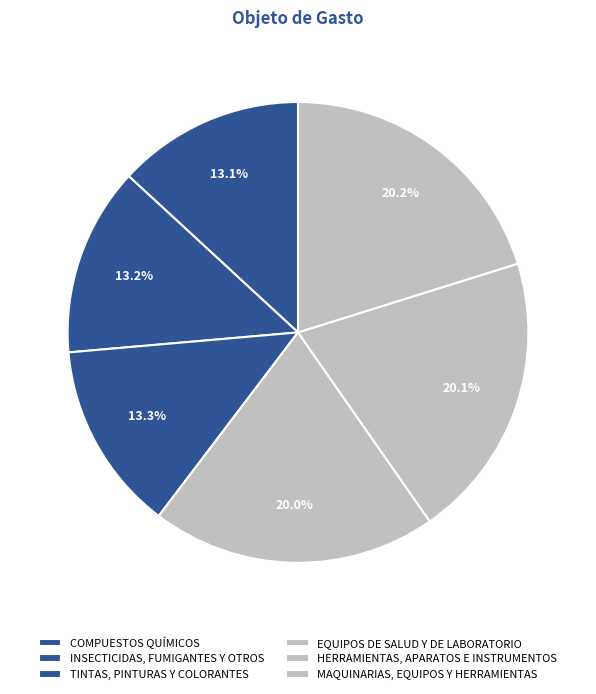

Is there any slice that represents more than half of the pie?

No